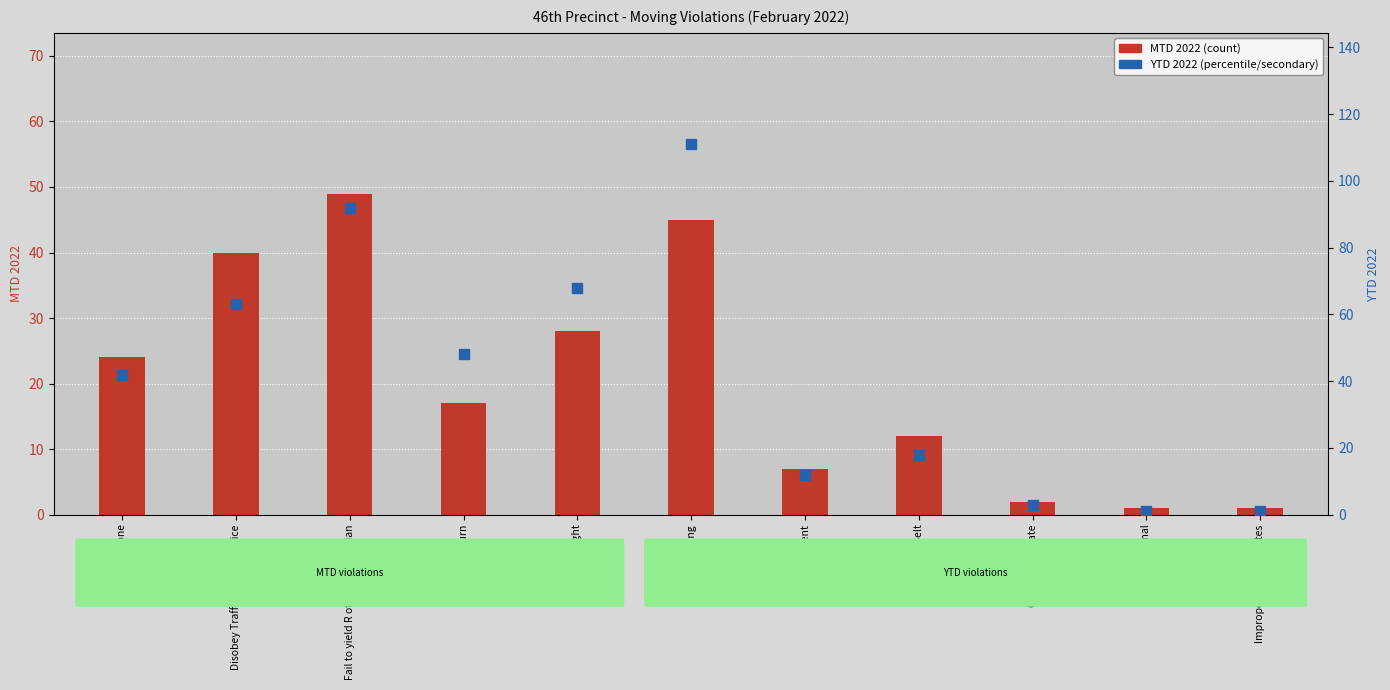

Which series has the largest Y range (max minus min)?

YTD 2022